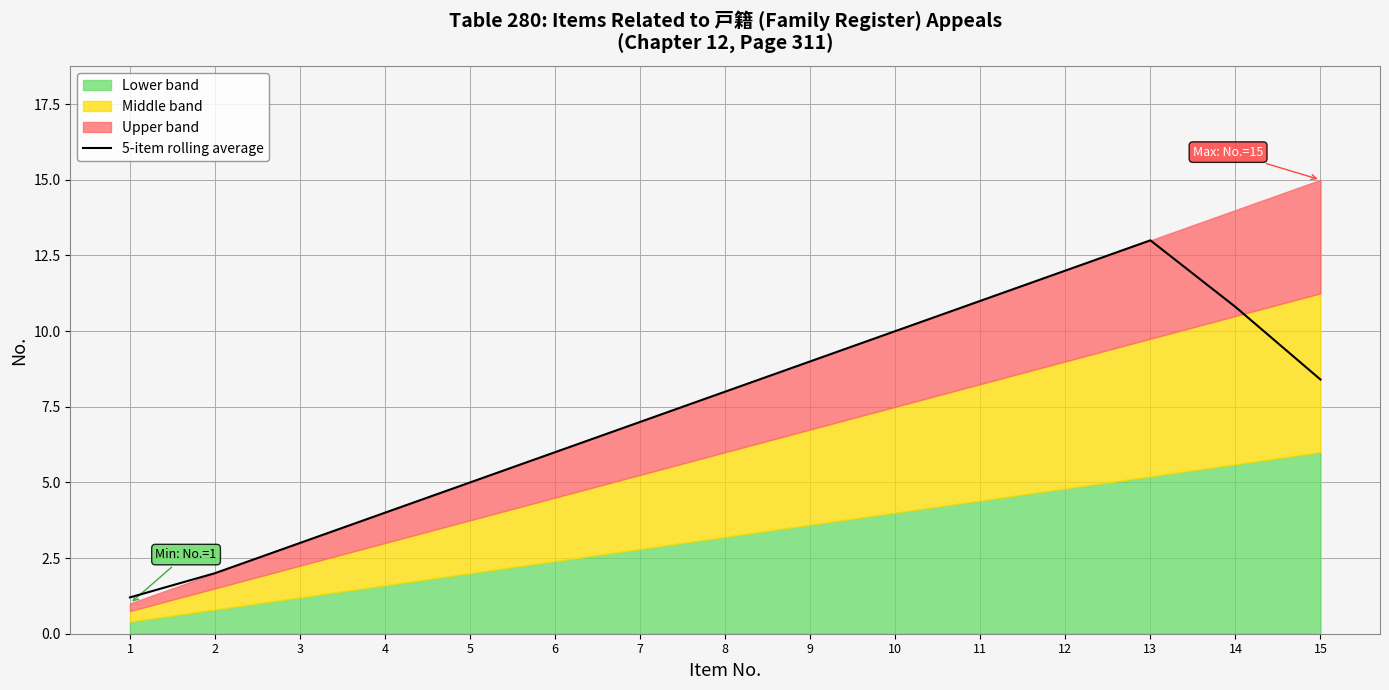

Where is the data nearest to the value 7?

7